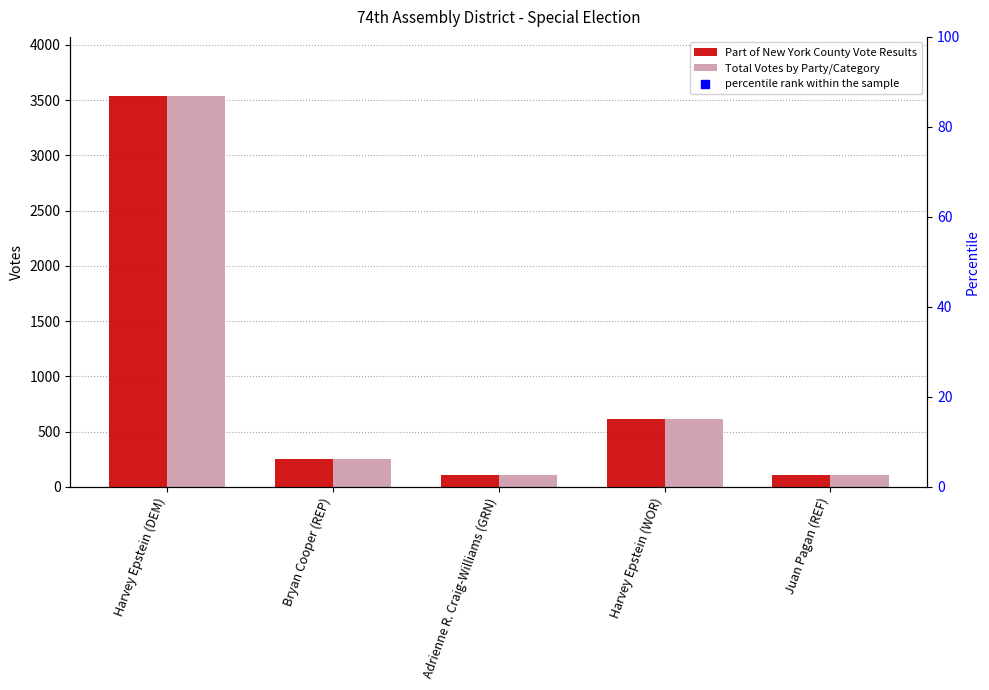

How many values in the Total Votes by Party/Category series are below 248?

2